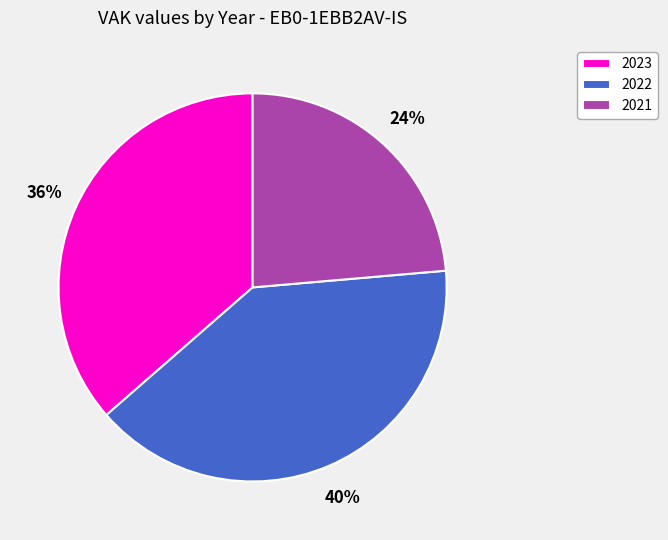

Does 2022 represent more than half of the total?

No